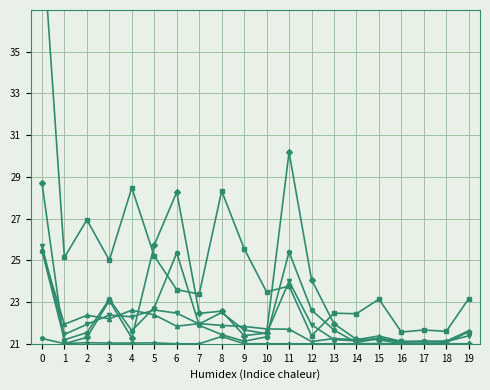

Rank the series by their maximum value, from highest to lowest.

小規模住宅用地(評価総筆数), 一般山林(評価総筆数), 雑種地合計(評価総筆数), 住宅用地以外の宅地(評価総筆数), 一般畑(評価総筆数), 介在山林(評価総筆数)